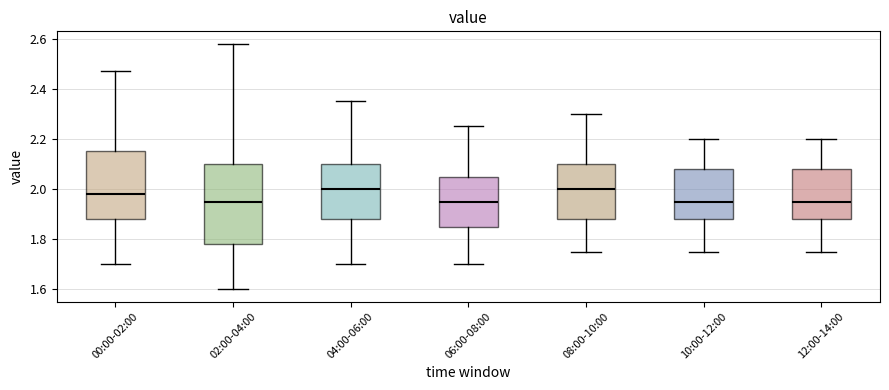

Reading left to right, read every box against the y-axis: the position of its median line, the range the box covers, and the ends of its whiskers. The values are not printed on the chart, so give them approximately, as read against the axis.

00:00-02:00: median 1.98, box 1.88 to 2.16, whiskers 1.70 to 2.48
02:00-04:00: median 1.96, box 1.78 to 2.10, whiskers 1.60 to 2.58
04:00-06:00: median 2.00, box 1.88 to 2.10, whiskers 1.70 to 2.36
06:00-08:00: median 1.96, box 1.86 to 2.06, whiskers 1.70 to 2.26
08:00-10:00: median 2.00, box 1.88 to 2.10, whiskers 1.76 to 2.30
10:00-12:00: median 1.96, box 1.88 to 2.08, whiskers 1.76 to 2.20
12:00-14:00: median 1.96, box 1.88 to 2.08, whiskers 1.76 to 2.20